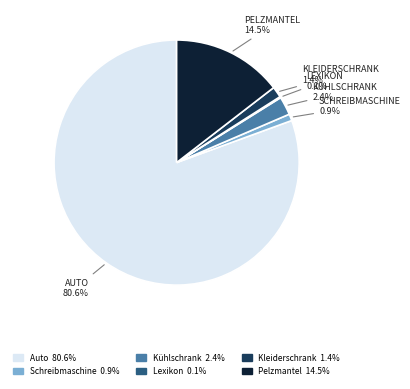

Is the sum of Kleiderschrank and Schreibmaschine greater than half?

No